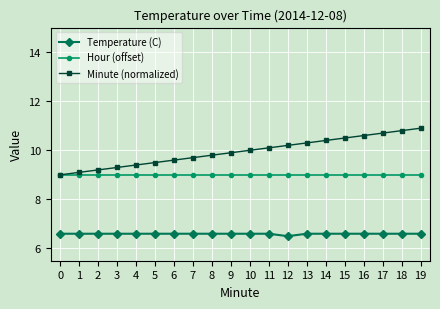

True or false: Minute (normalized) and Temperature (C) cross at least once.

False